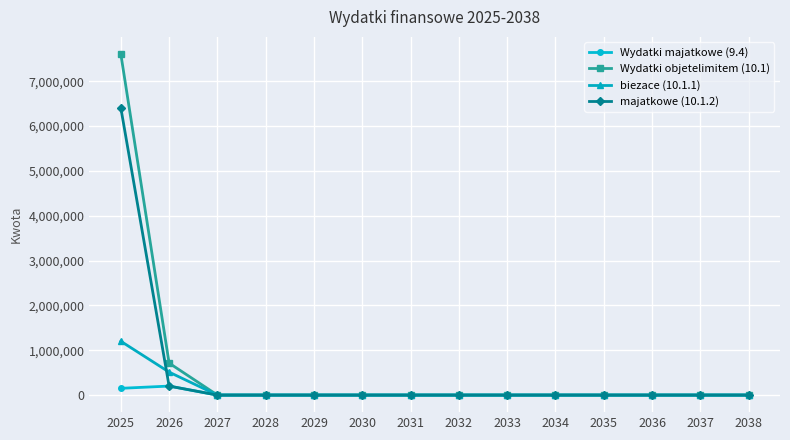

Which series has the widest spread of values?

Wydatki objetelimitem (10.1)